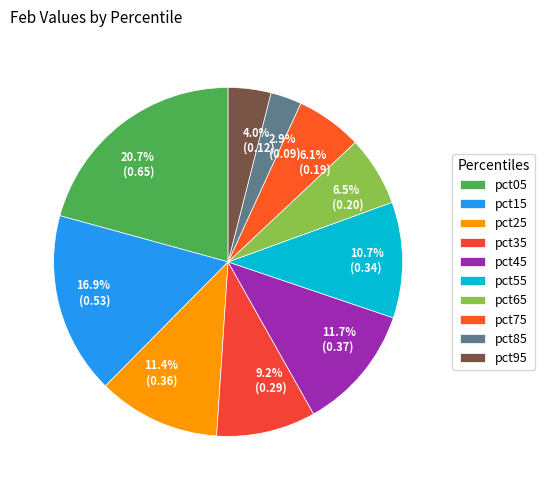

Is it true that pct45 is 26% of the pie?

False